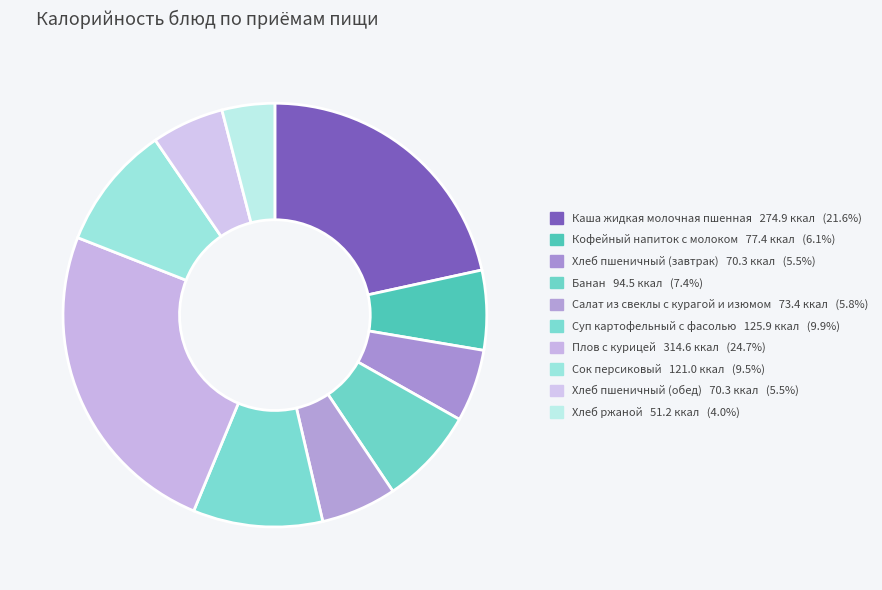

Is Суп картофельный с фасолью the majority of the pie?

No